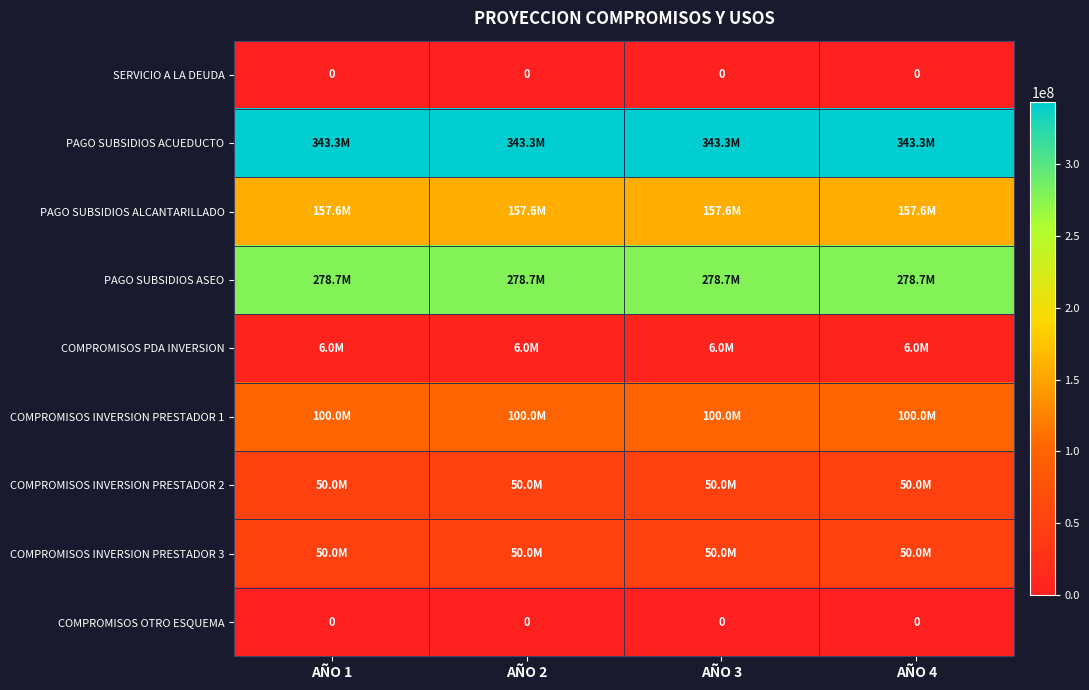

The value of COMPROMISOS OTRO ESQUEMA at AÑO 2 is 0. True or false?

True